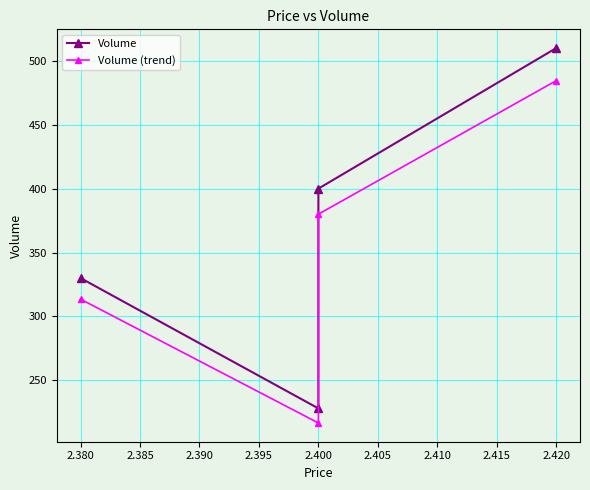

Reading left to right, extract all data points from this chart.

Volume: 330.0	228.0	400.0	510.0
Volume (trend): 313.5	216.6	380.0	484.5